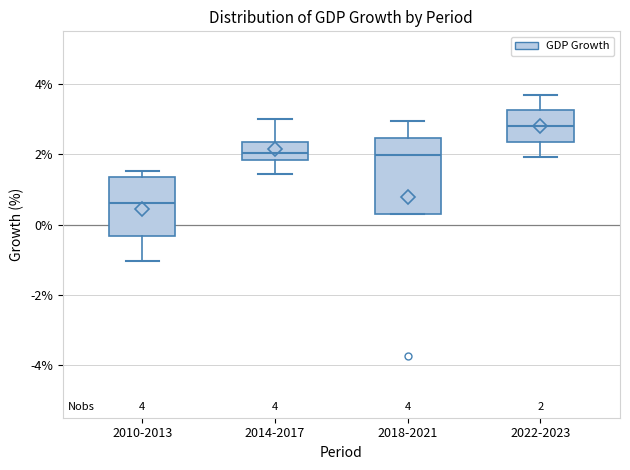

Which box's median line is the highest?

2022-2023